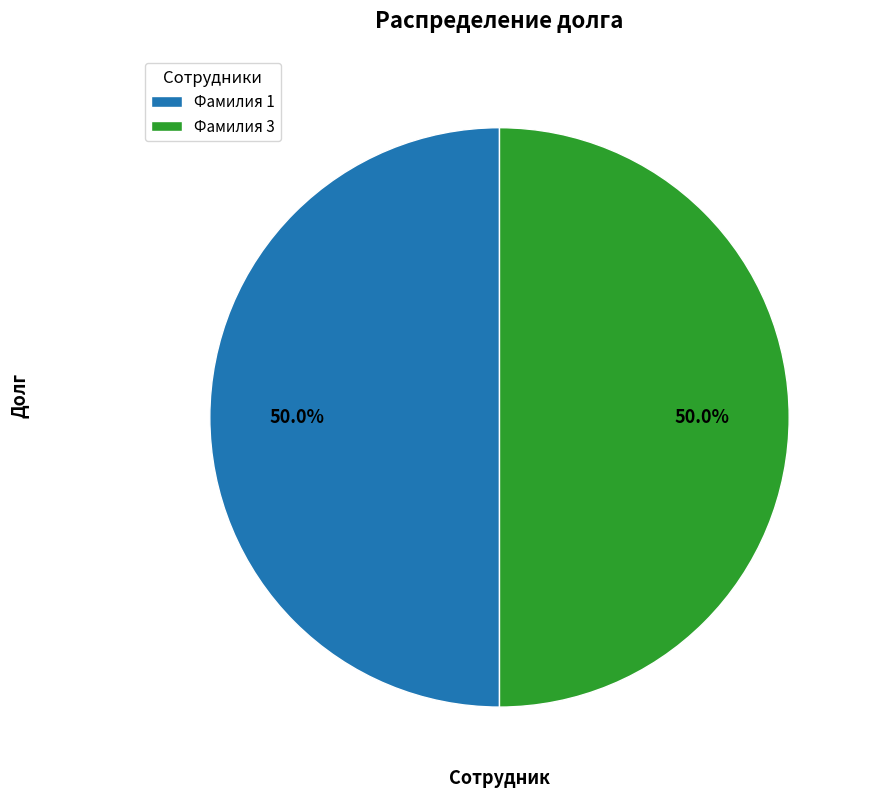

Do Фамилия 3 and Фамилия 1 together represent more than half of the pie?

Yes